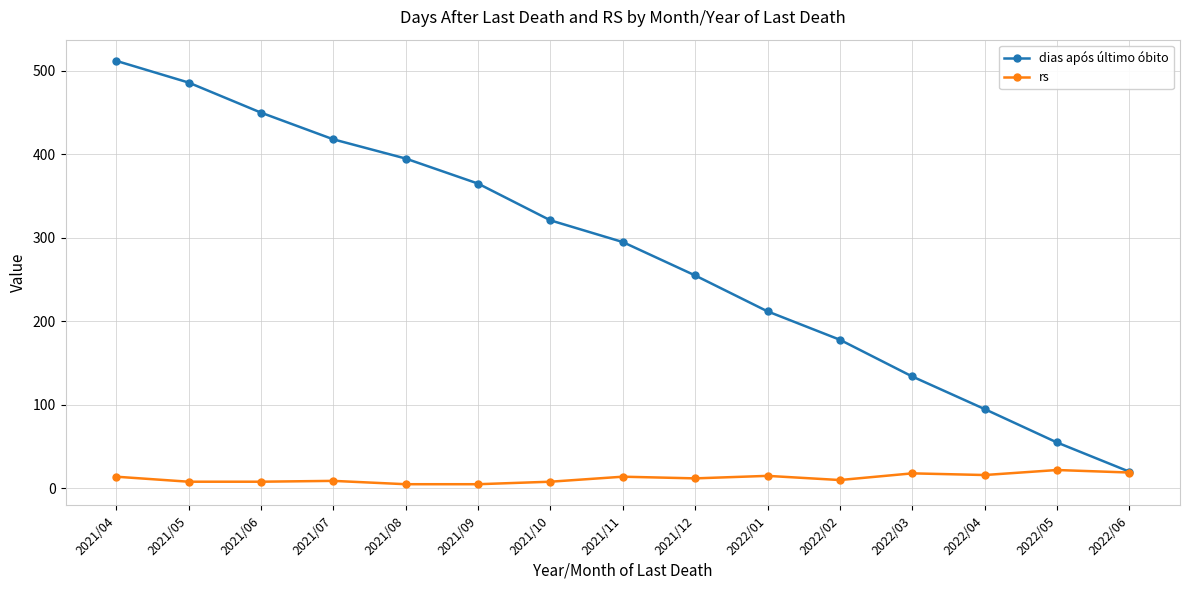

At which label is dias após último óbito closest to 266?

2021/12